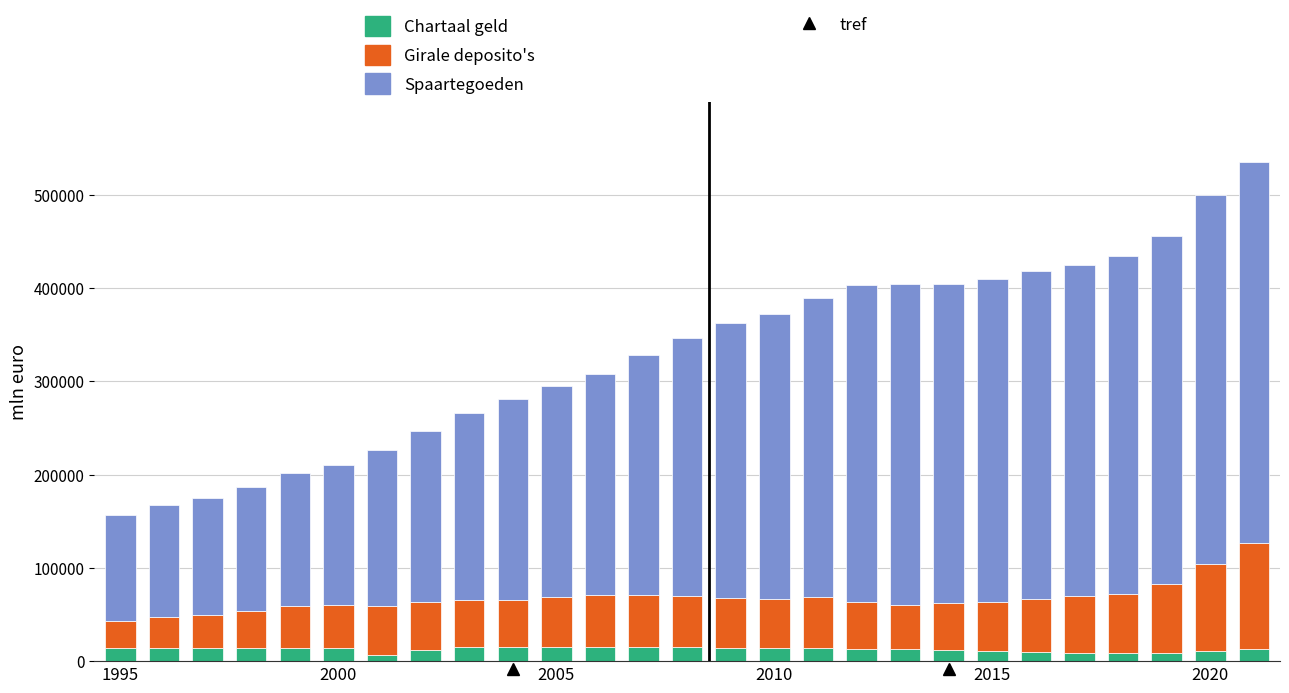

How many categories are shown in the chart?

27